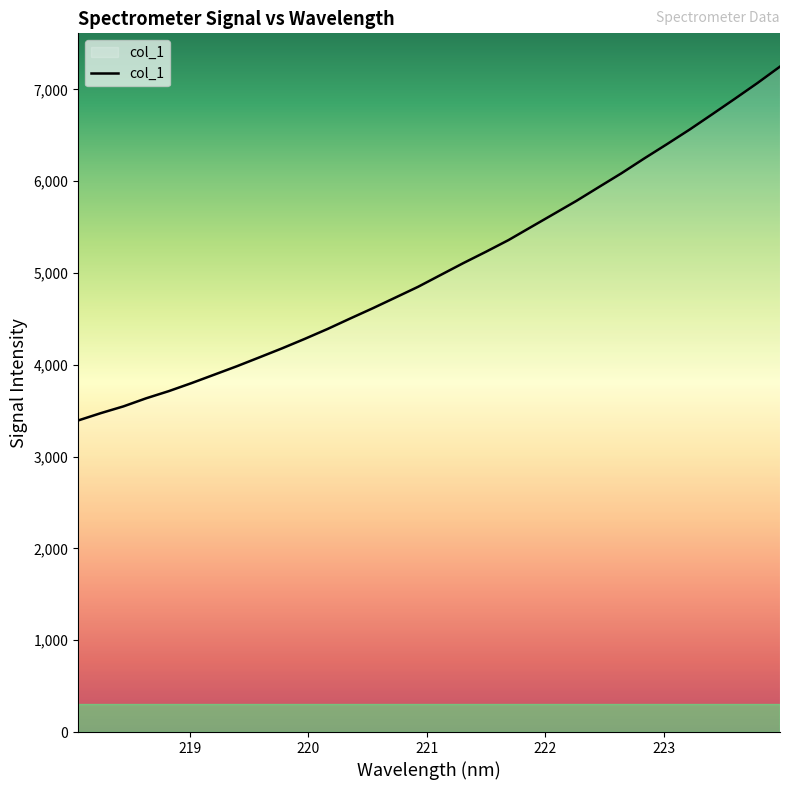

How many lines are shown in the chart?

1